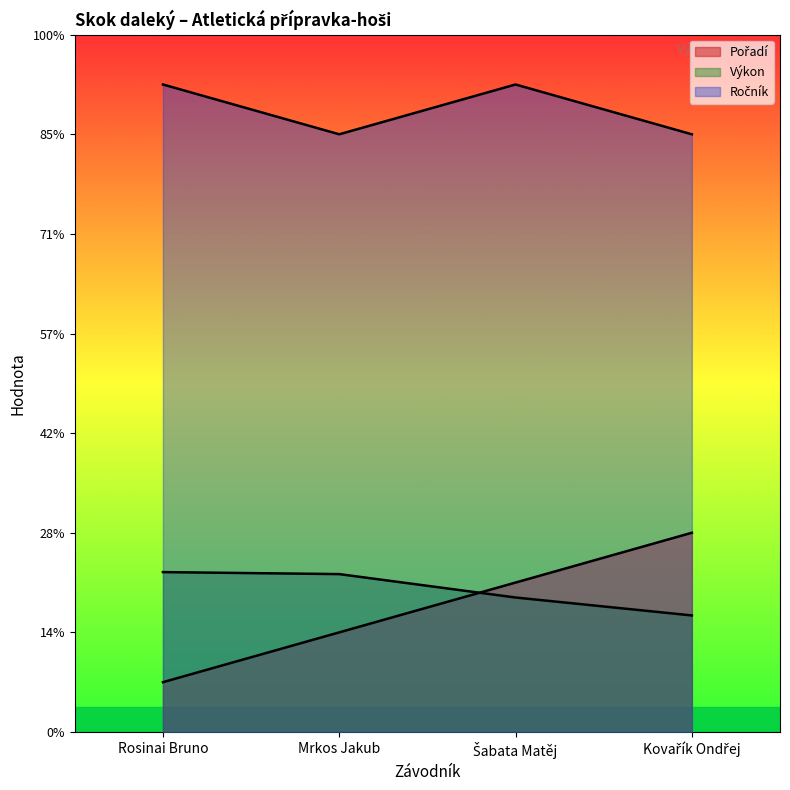

Where is the first local minimum for Ročník?

Mrkos Jakub